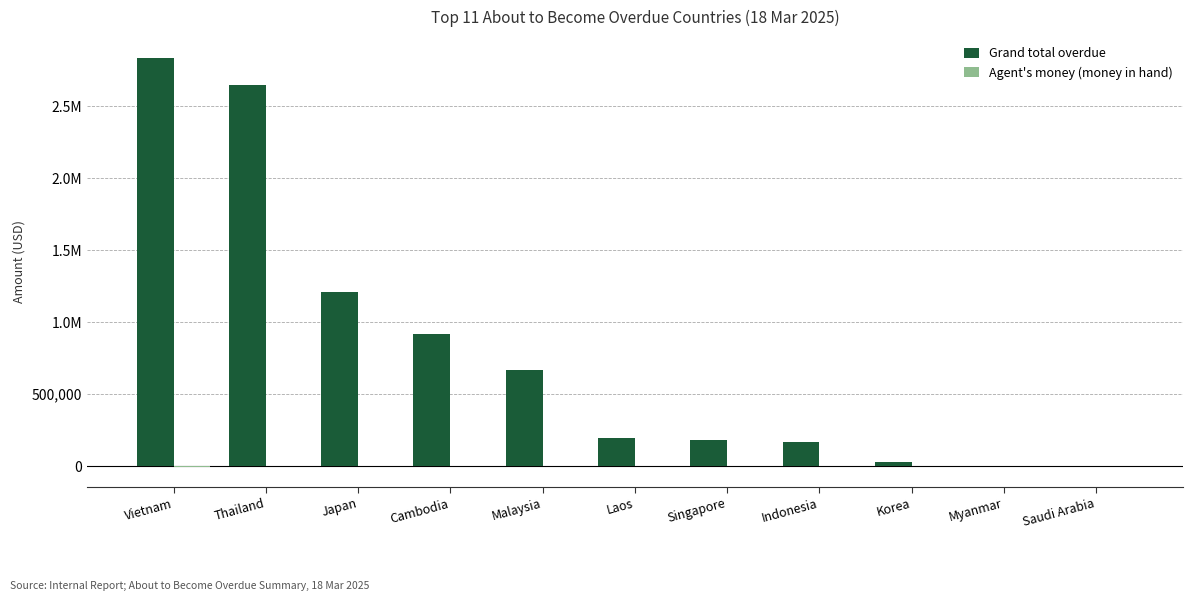

What are all the series names shown in the legend?

Grand total overdue, Agent's money (money in hand)